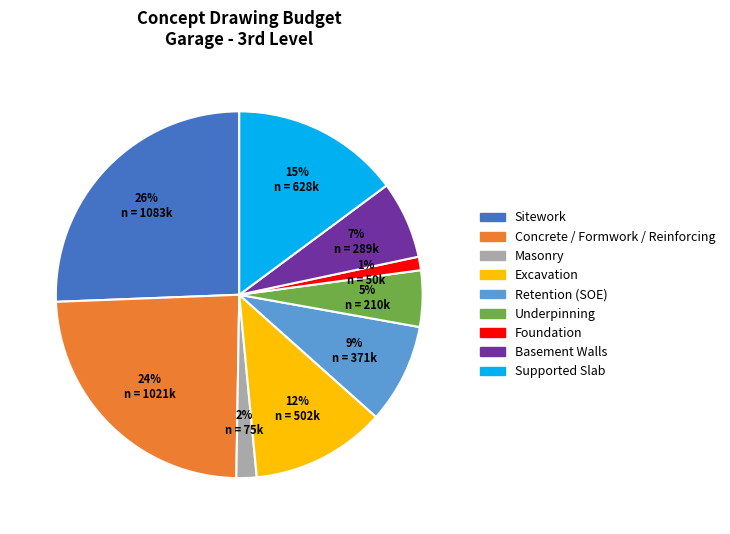

The Foundation slice represents 15% of the pie. True or false?

False